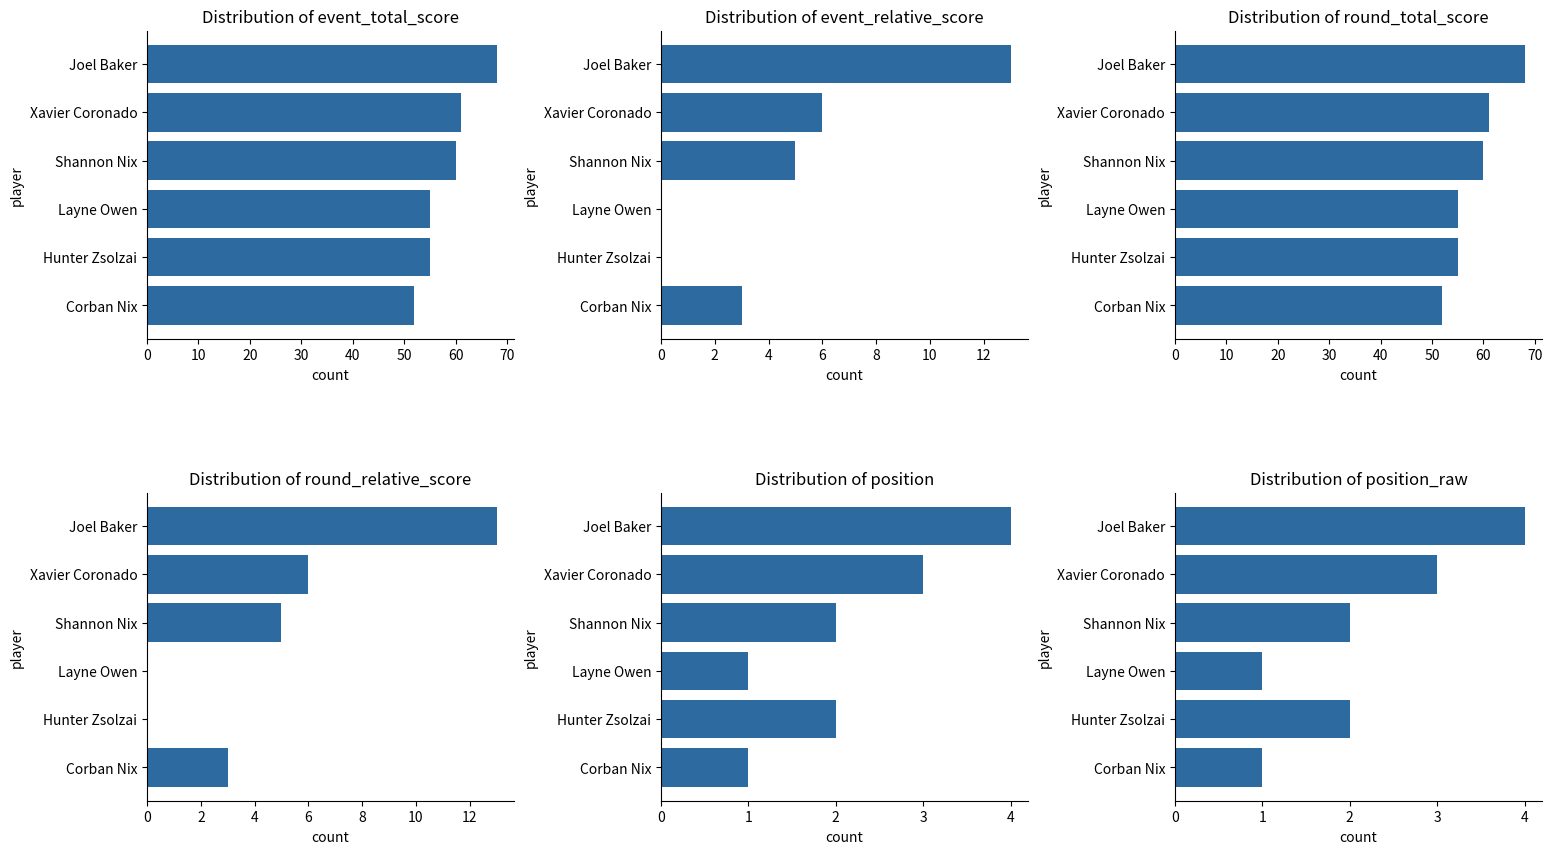

How many groups of bars are there?

6